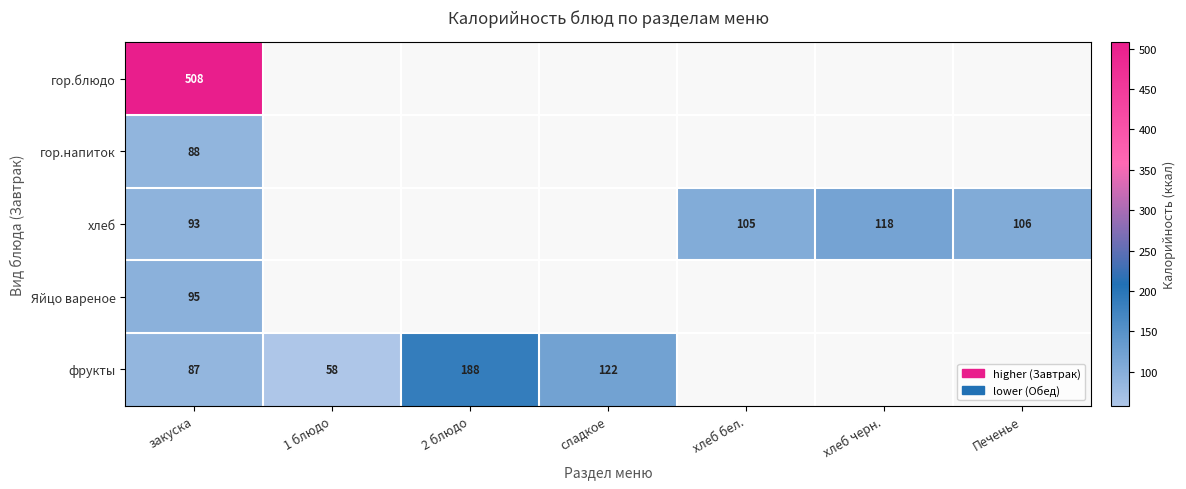

What is the difference between the фрукты values at 2 блюдо and закуска?

101